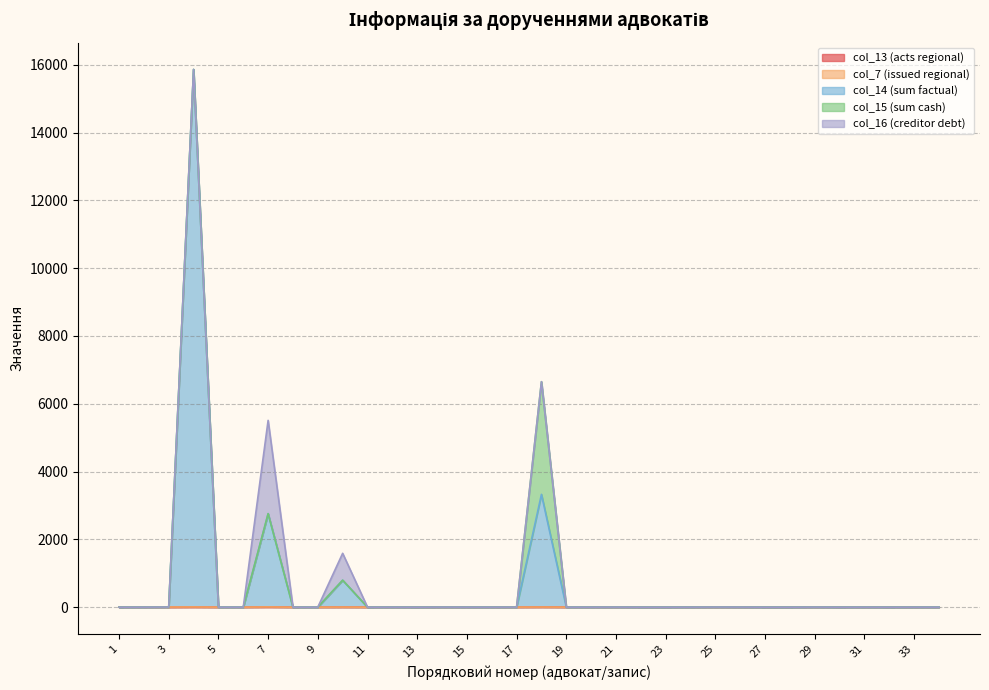

Rank the series by their maximum value, from highest to lowest.

col_14 (sum factual), col_15 (sum cash), col_16 (creditor debt), col_13 (acts regional), col_7 (issued regional)